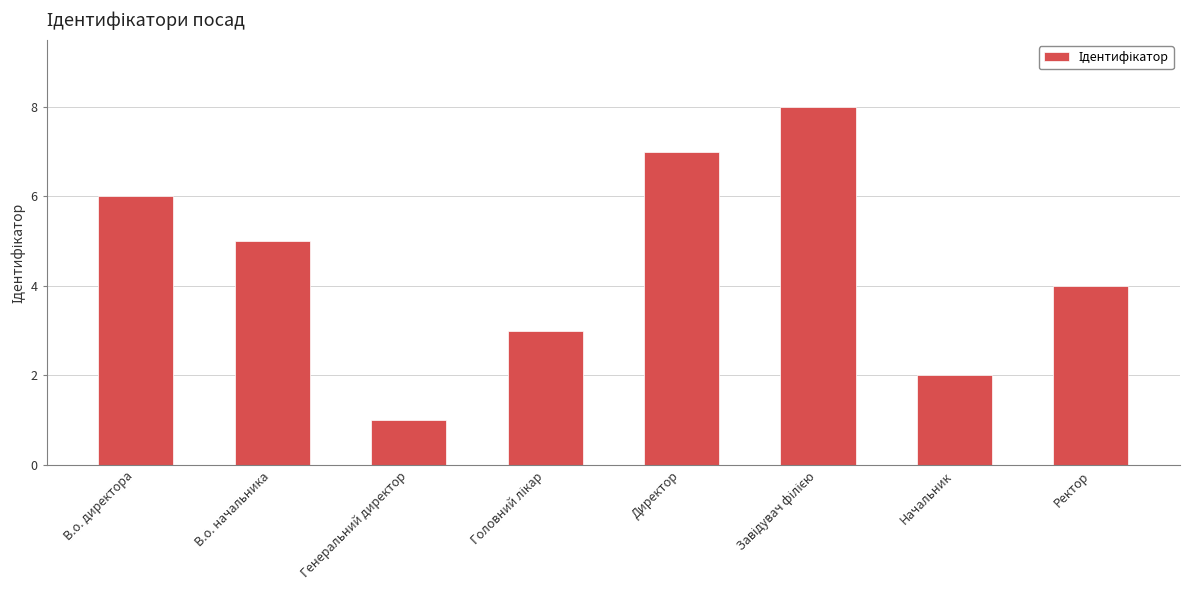

Between Директор and В.о. директора, which is larger?

Директор